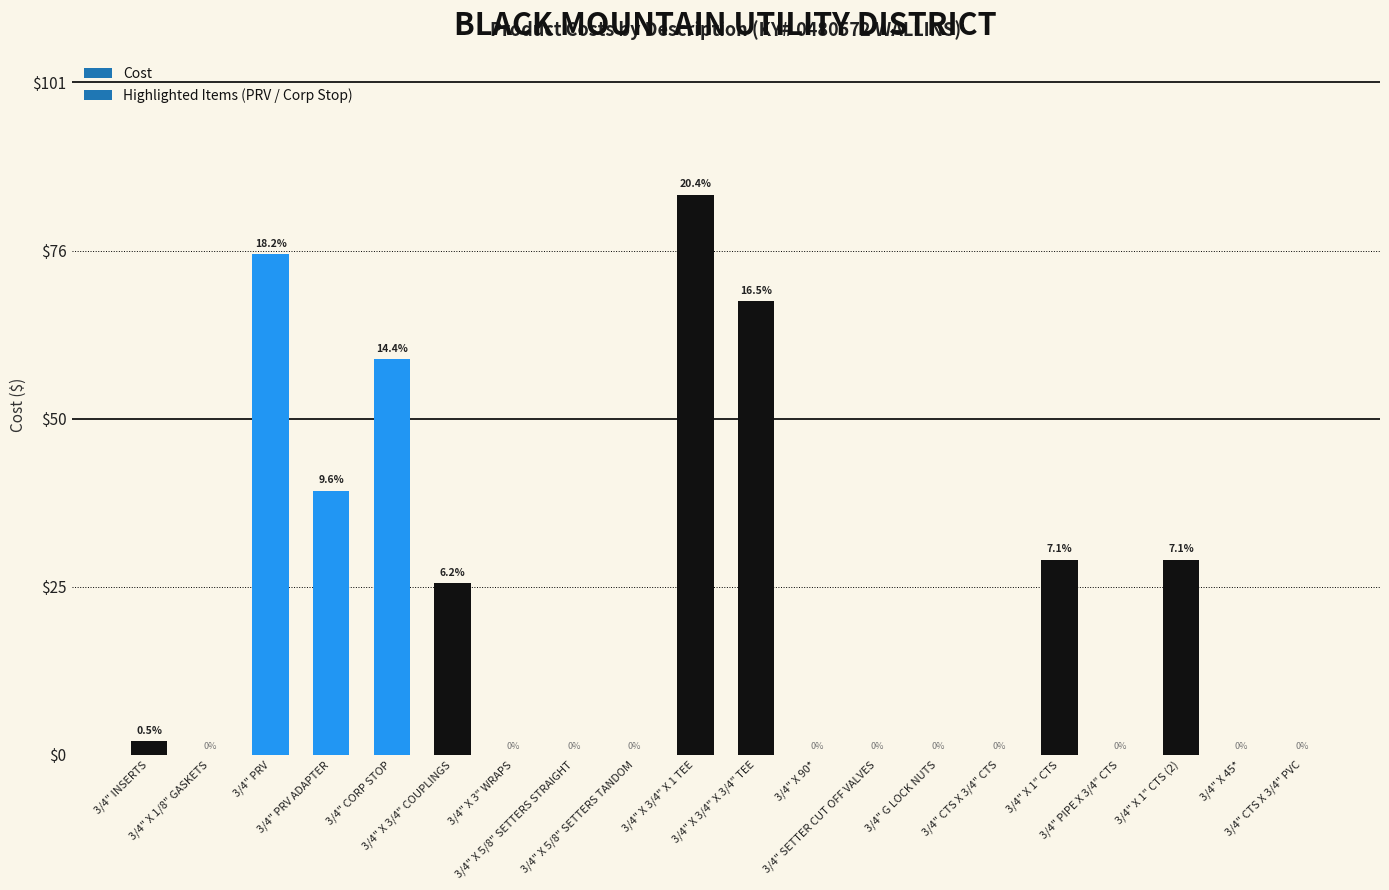

Reading left to right, extract all data points from this chart.

2.0	0.0	75.0	39.6	59.2	25.7	0.0	0.0	0.0	83.9	68.0	0.0	0.0	0.0	0.0	29.2	0.0	29.2	0.0	0.0